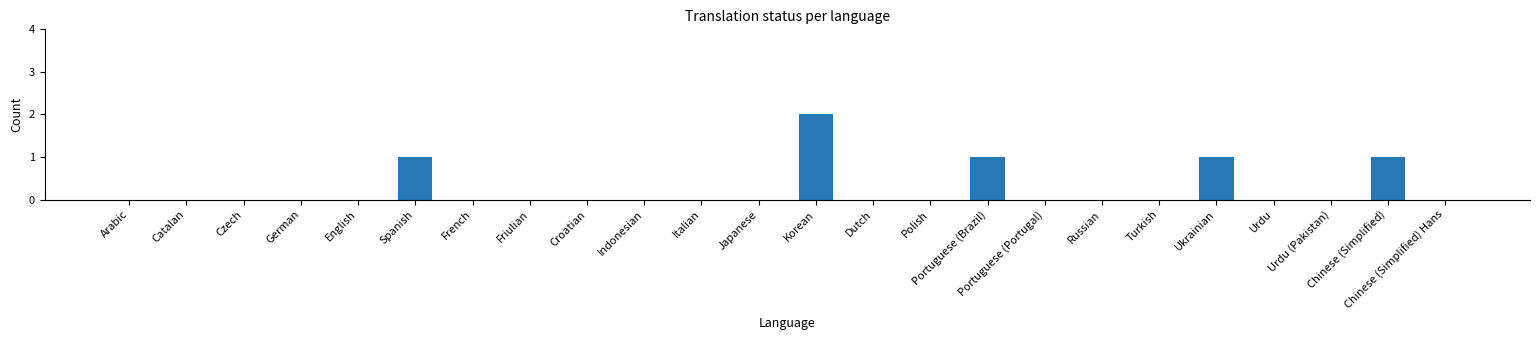

What is the sum of all values?

6